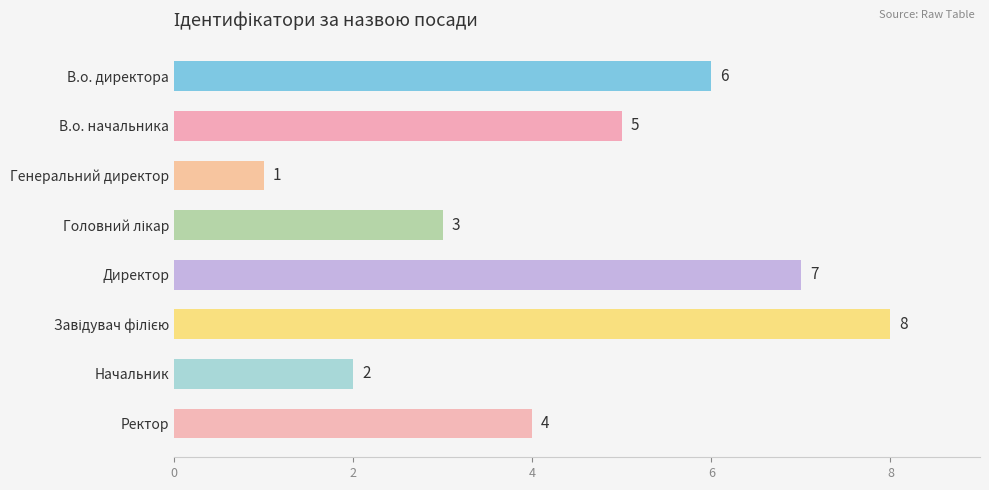

Are the bars horizontal?

Yes